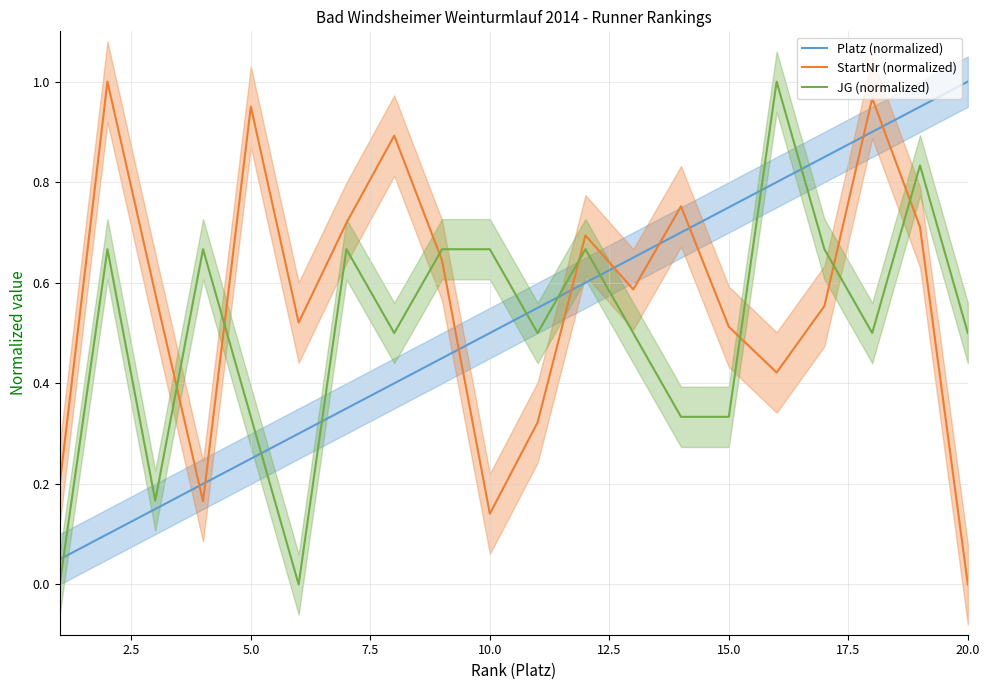

Is it true that StartNr (normalized) equals -0.6 at 20.0?

False